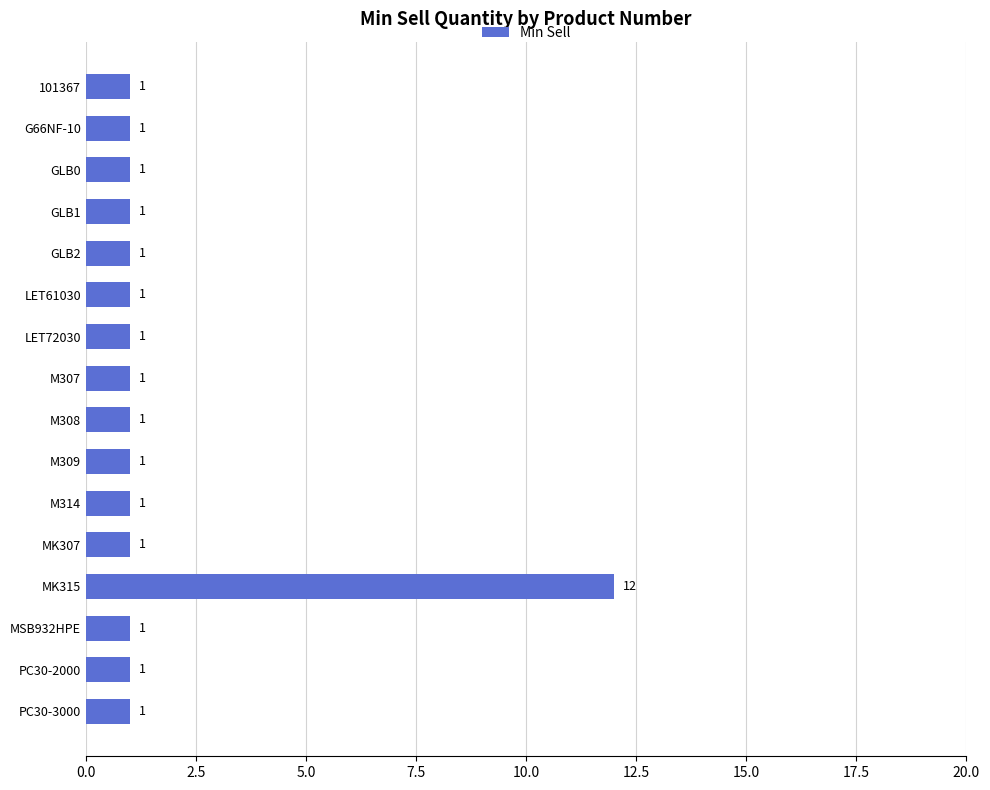

What is the value of the 11th bar from the top?

1